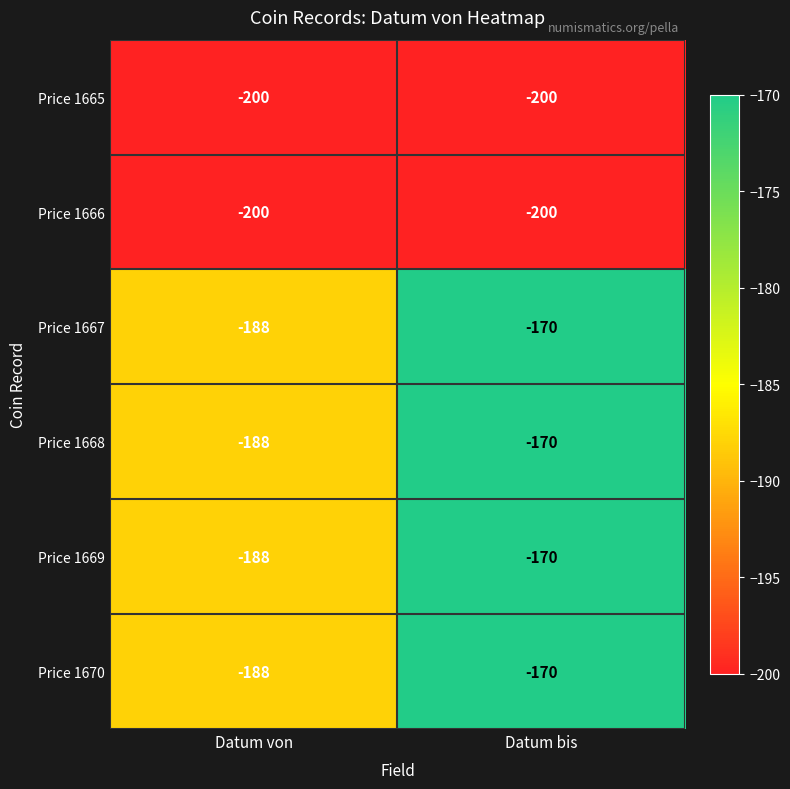

What is the difference between the Price 1669 values at Datum bis and Datum von?

18